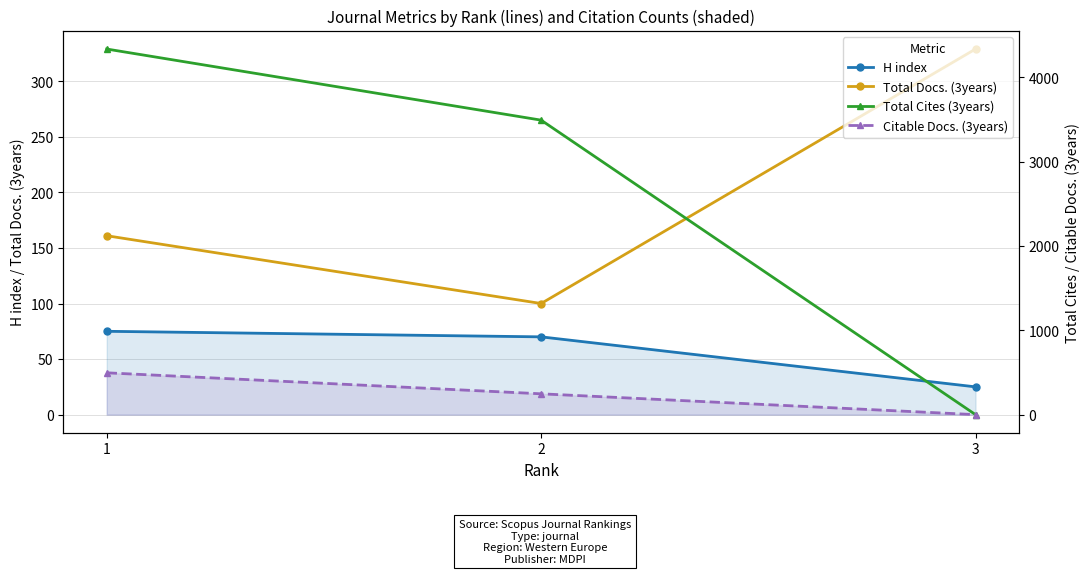

Is the value of H index at 2 greater than the value of Citable Docs. (3years) at 2?

No